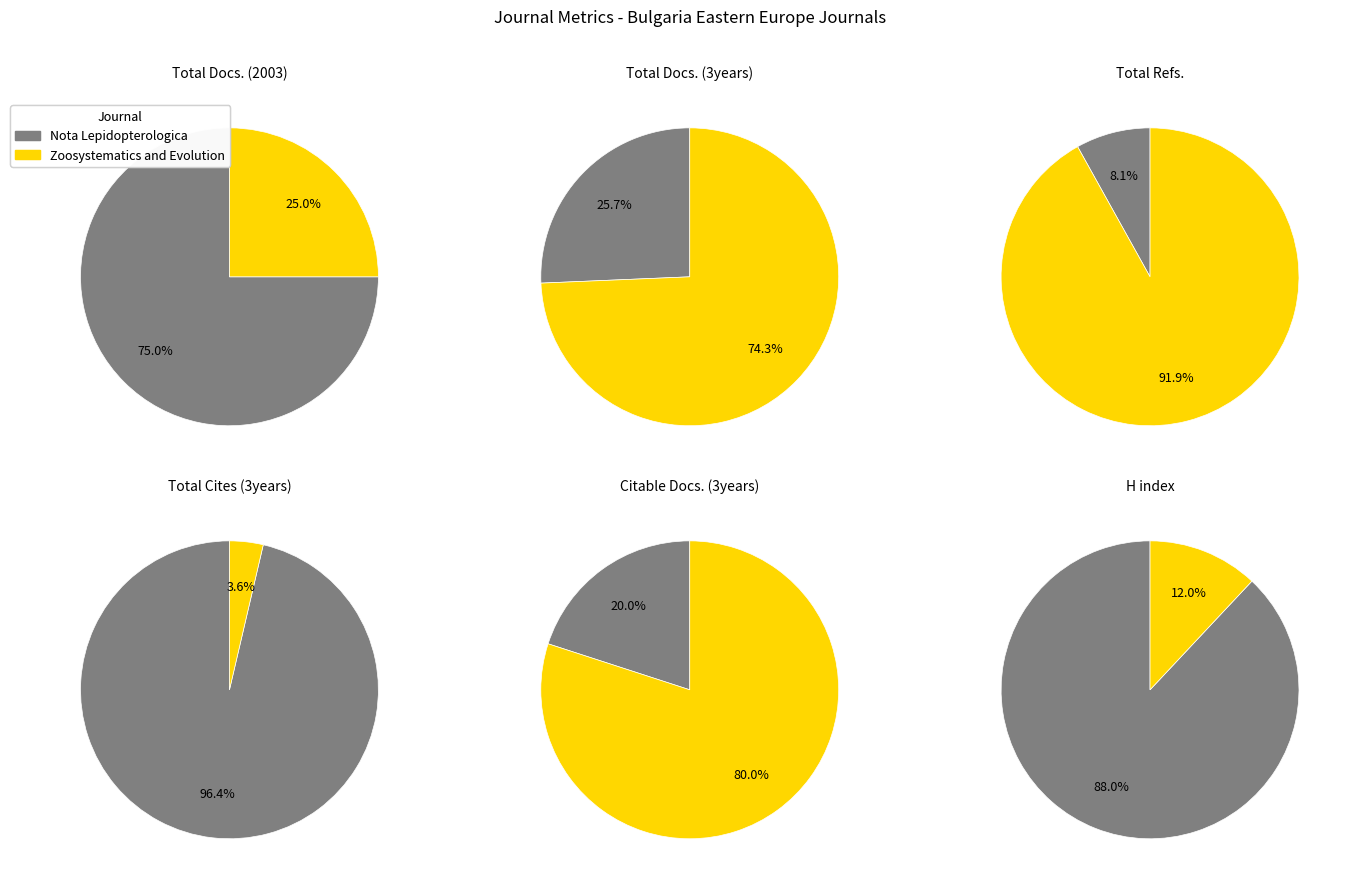

What is the largest slice in the pie chart?

Zoosystematics and Evolution